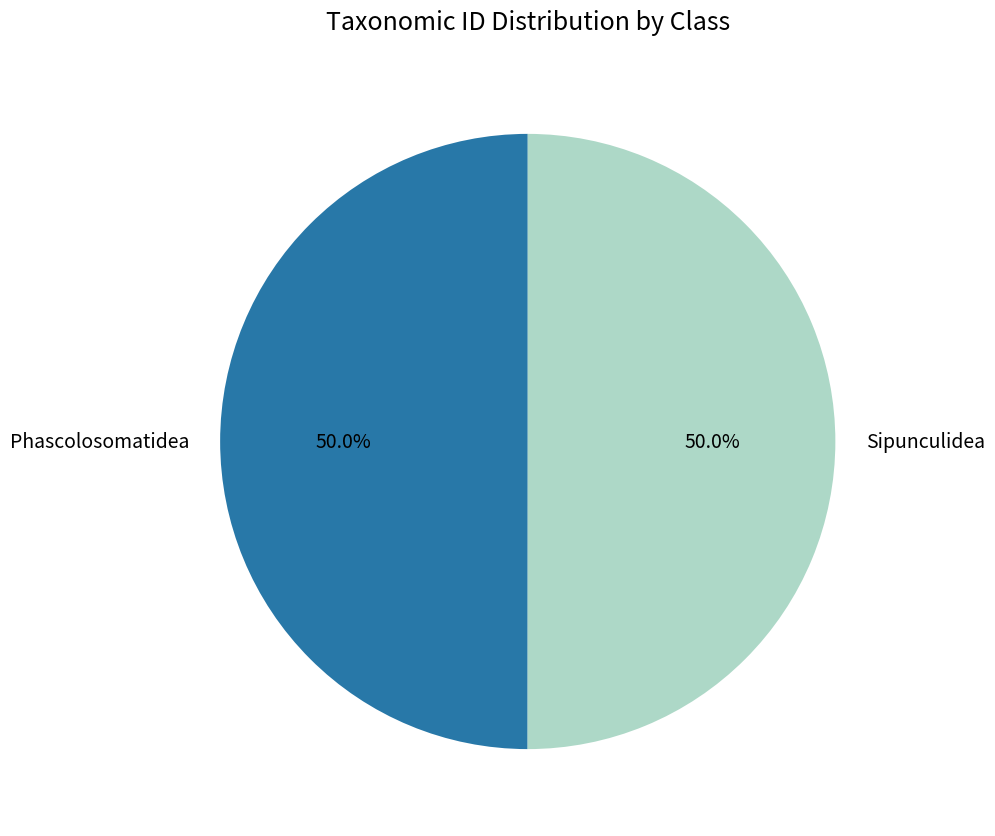

What is the ratio of the value at Sipunculidea to the value at Phascolosomatidea?

1.0